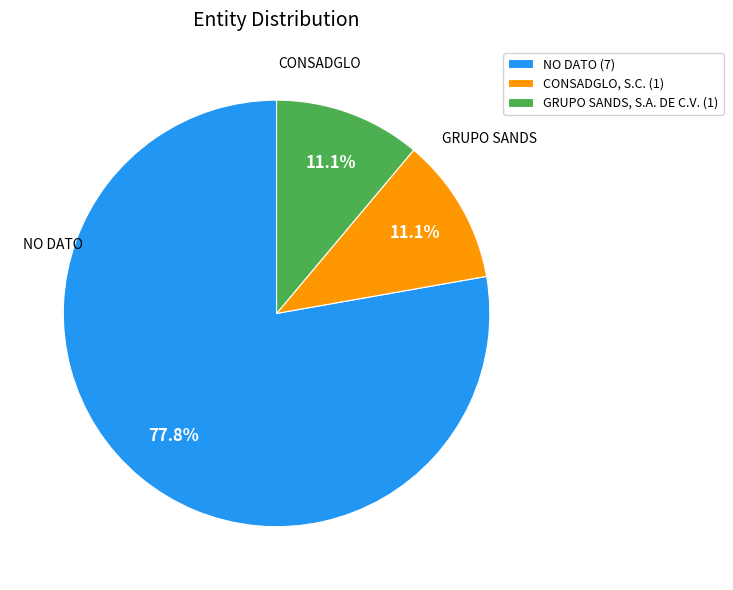

Which slice represents more than half of the pie?

NO DATO (7)